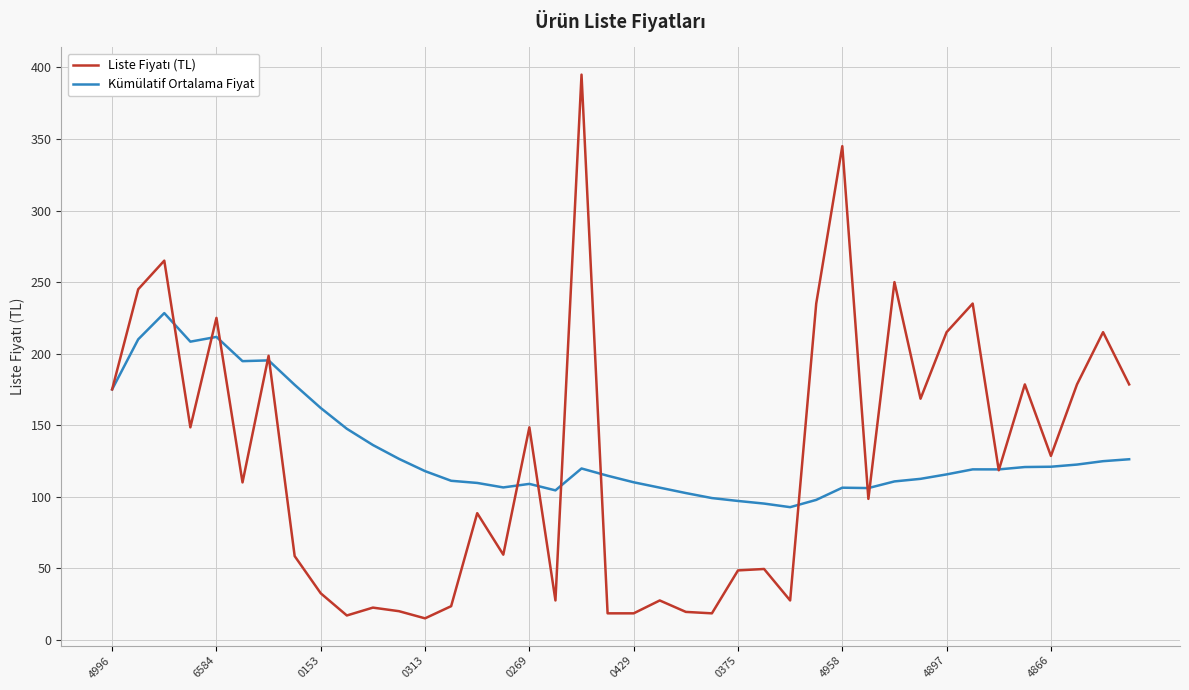

What is the highest value of the Kümülatif Ortalama Fiyat series?

228.3